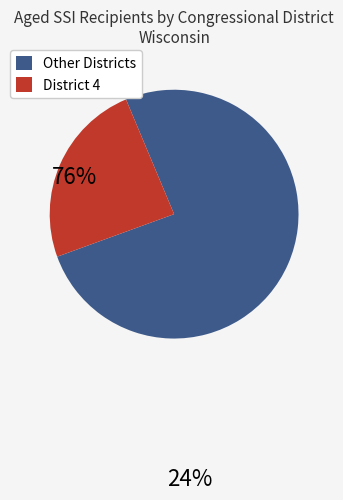

How many segments does this pie chart have?

2